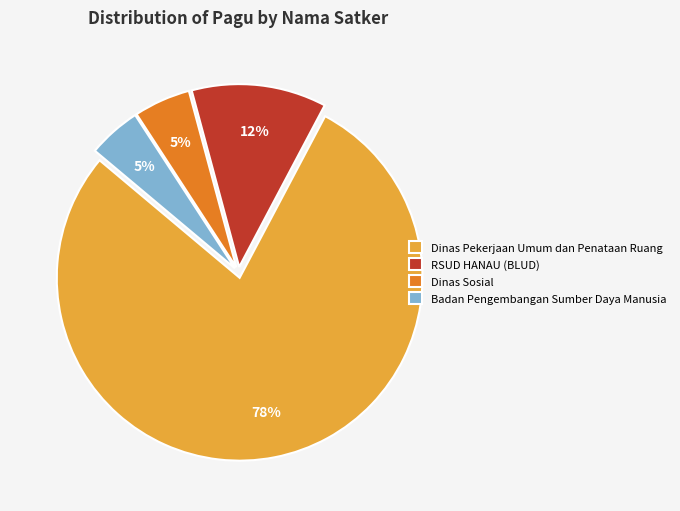

Do Badan Pengembangan Sumber Daya Manusia and Dinas Sosial together represent more than half of the pie?

No